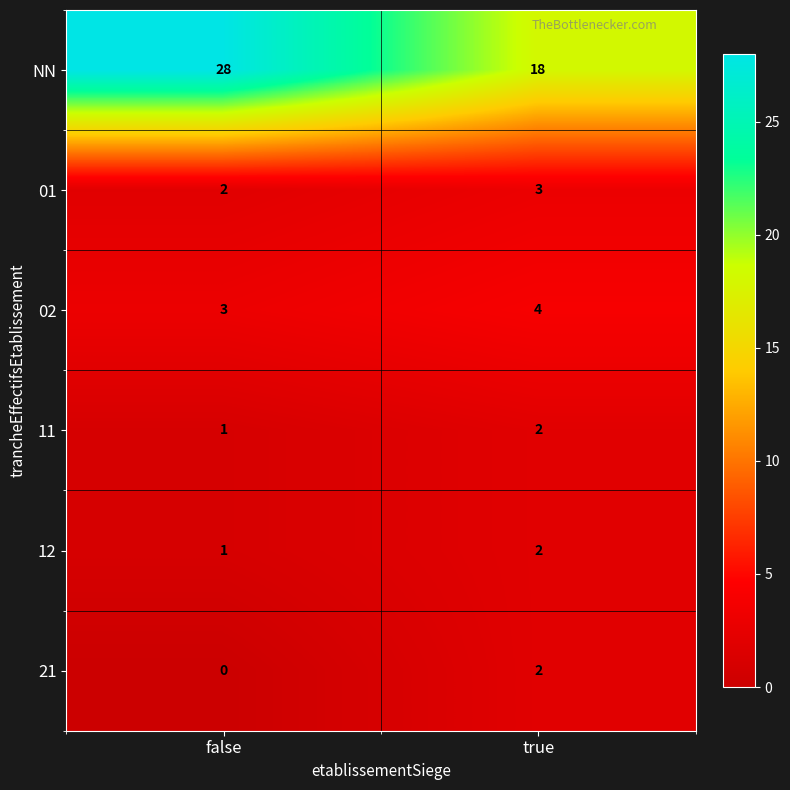

At how many categories does at least one series exceed 4?

2